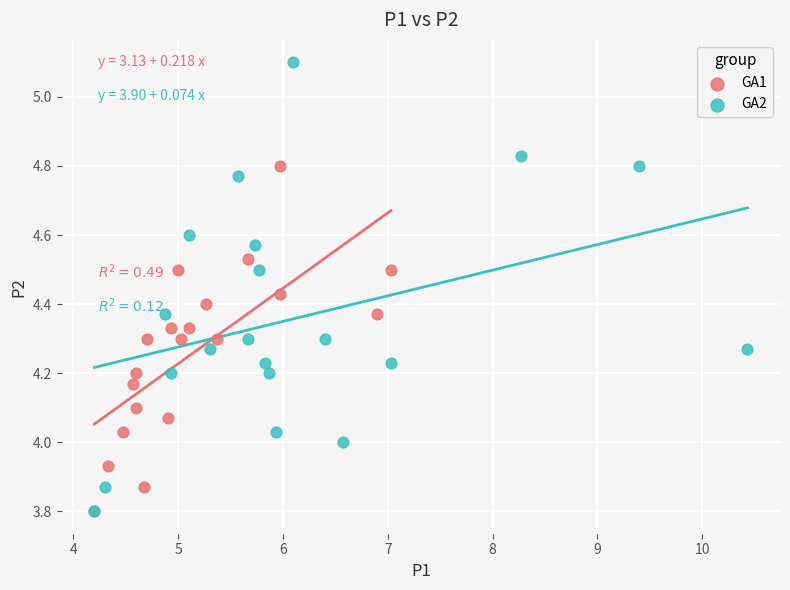

What are all the series names shown in the legend?

GA1, GA2